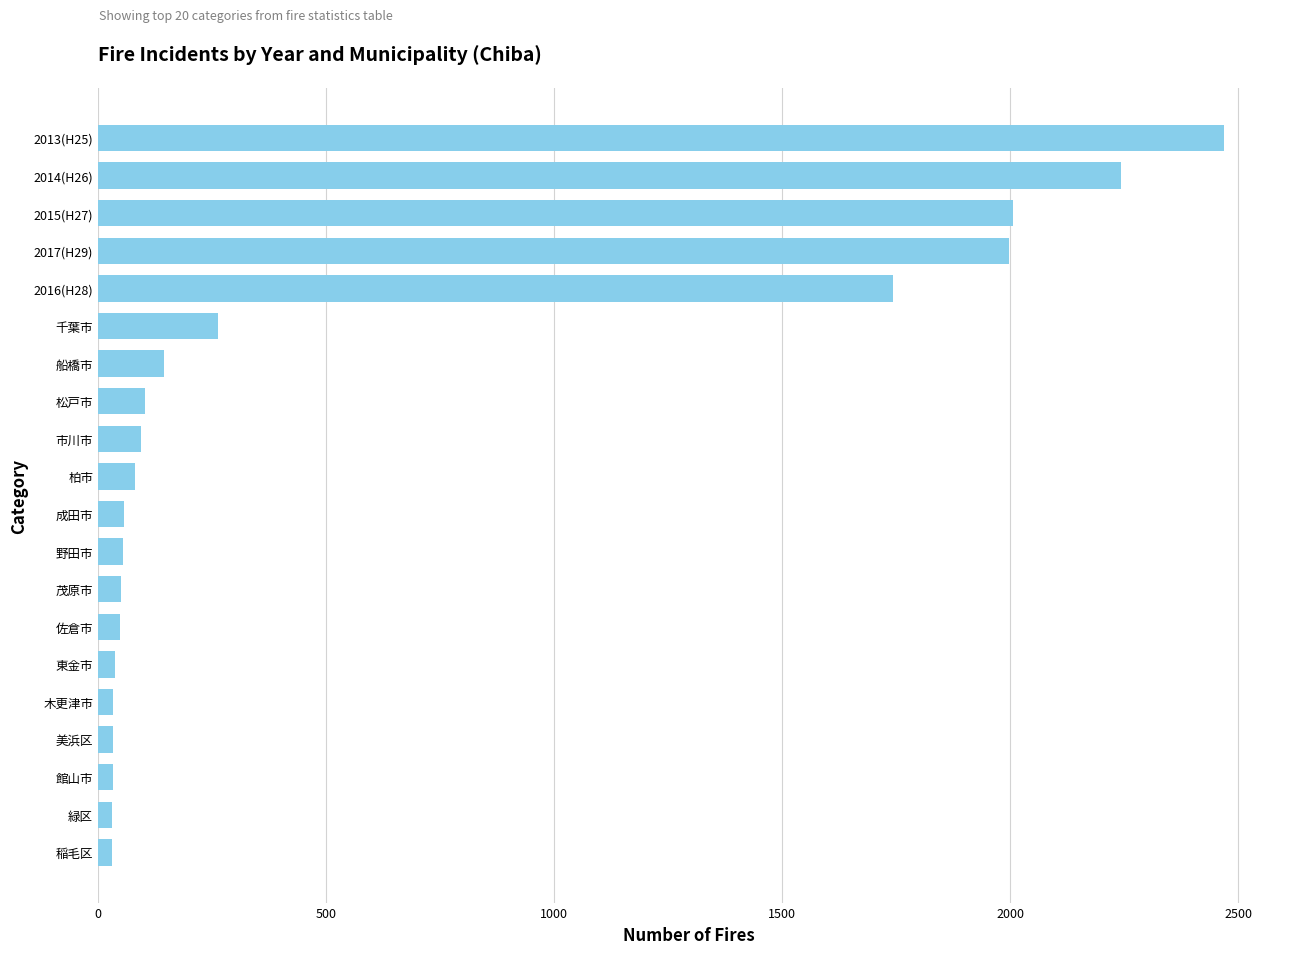

The value at 柏市 is 80. True or false?

True